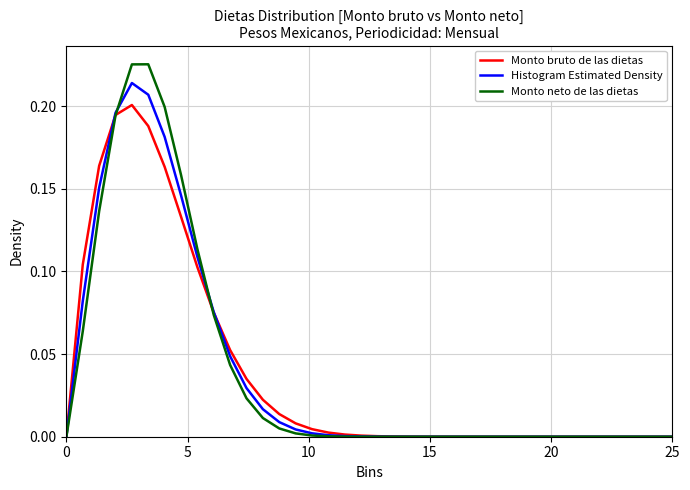

List the series in order of their peak value, highest first.

Monto neto de las dietas, Histogram Estimated Density, Monto bruto de las dietas